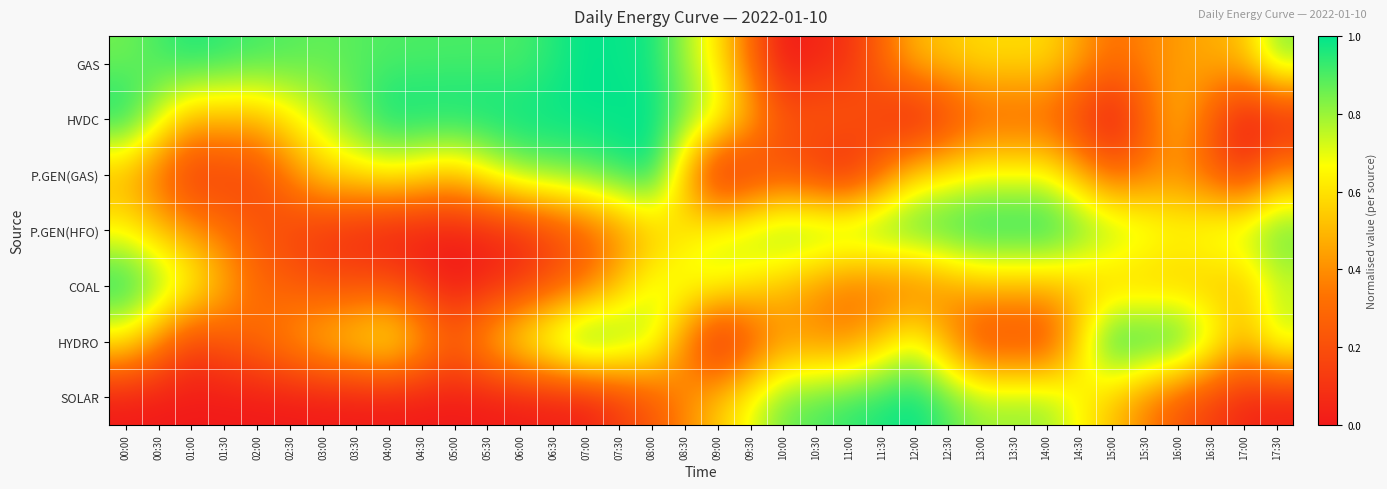

How many categories are shown in the chart?

36